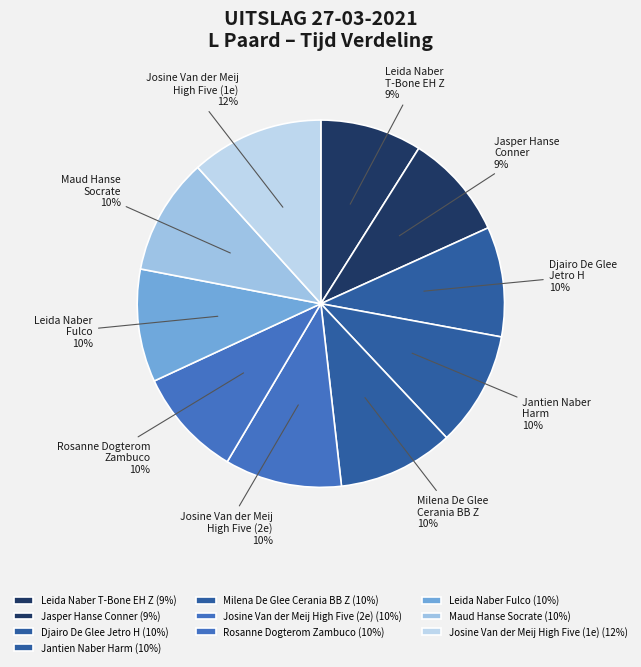

Which slice is the largest?

Josine Van der Meij
High Five (1e)